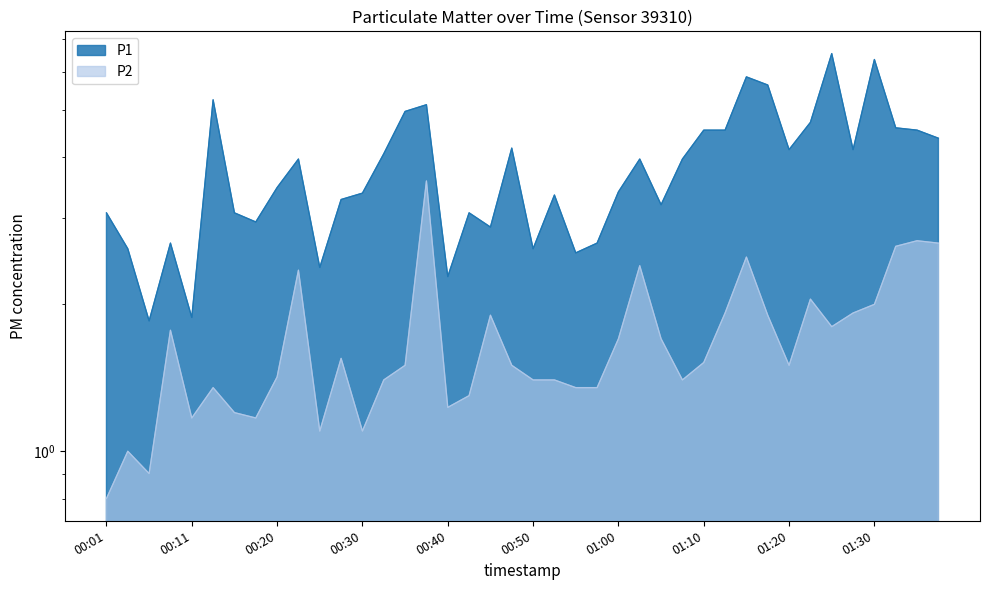

What is the difference between the maximum and minimum values in the P2 series?

2.8